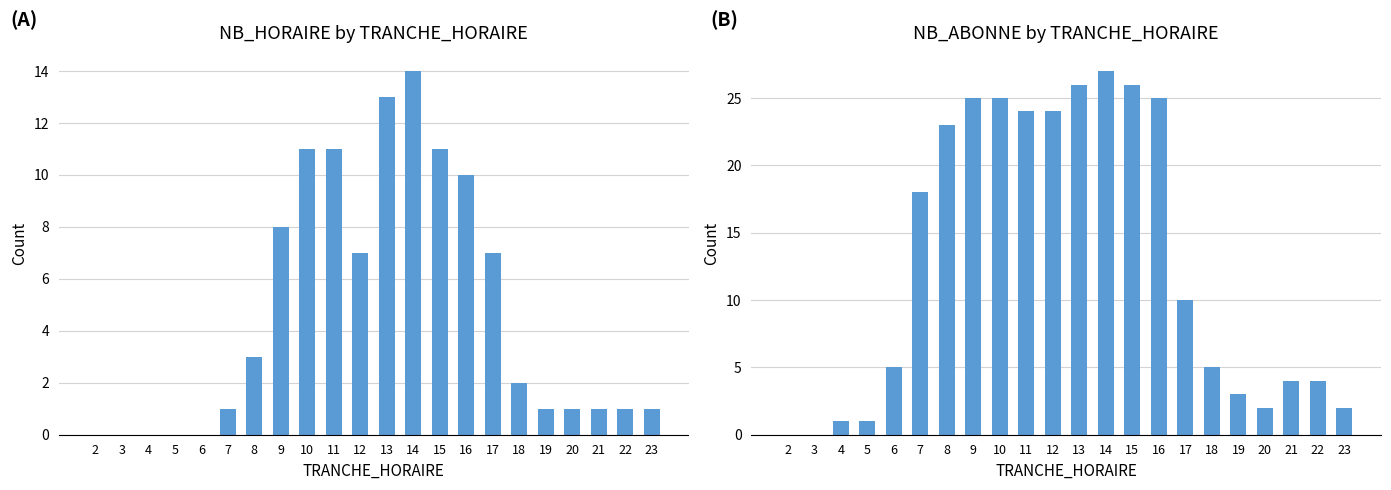

Reading right to left, list all the values displayed in this chart.

NB_HORAIRE: 1	1	1	1	1	2	7	10	11	14	13	7	11	11	8	3	1	0	0	0	0	0
NB_ABONNE: 2	4	4	2	3	5	10	25	26	27	26	24	24	25	25	23	18	5	1	1	0	0